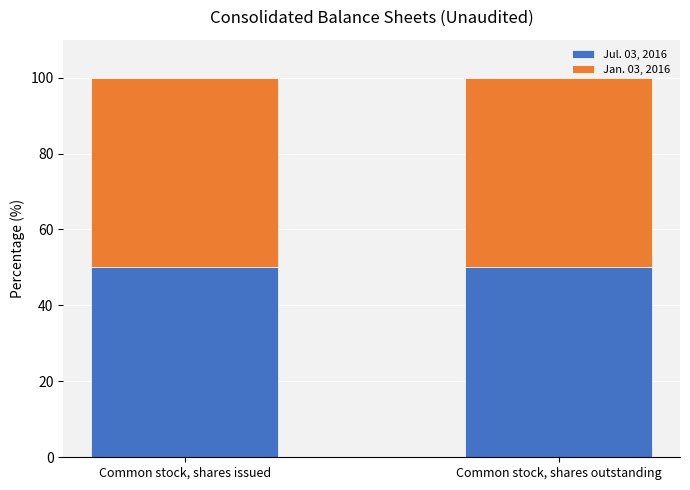

What is the highest value of the Jul. 03, 2016 series?

50.1